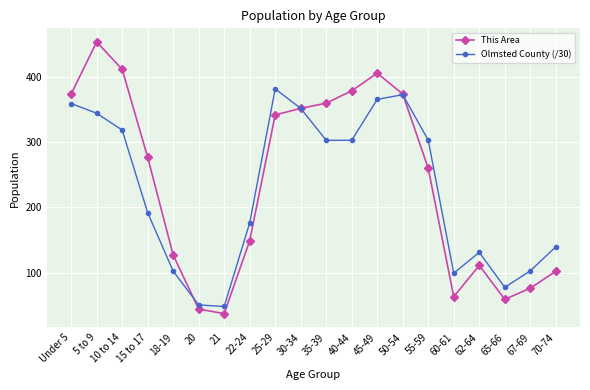

How many distinct data groups are displayed?

2